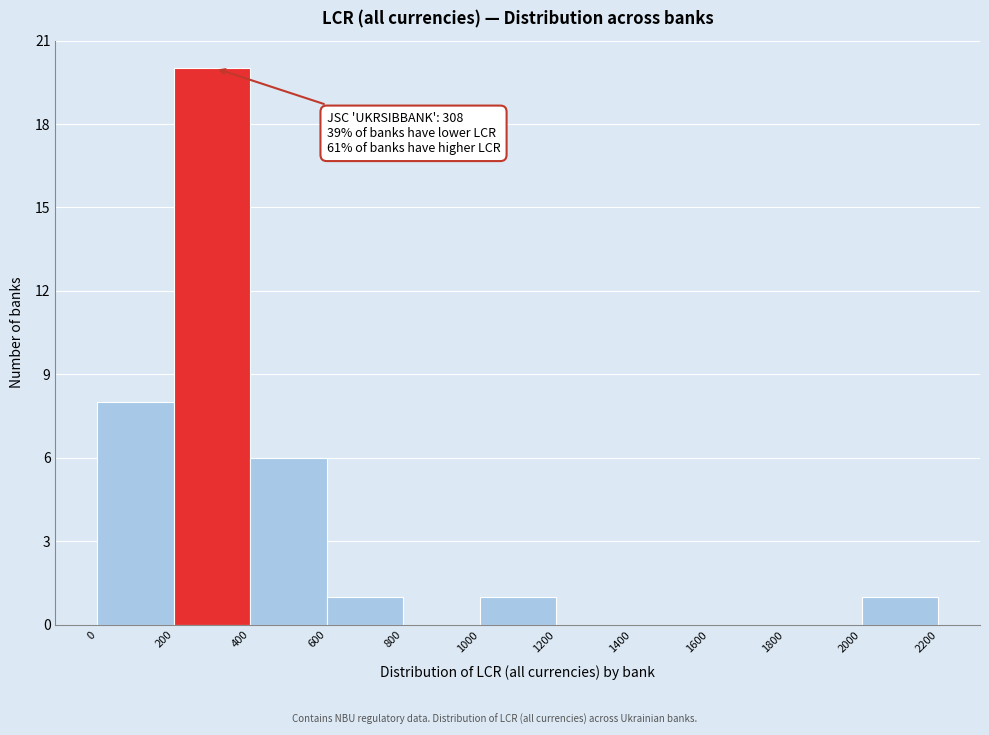

Which range on the x-axis has the tallest bar?

200 to 400